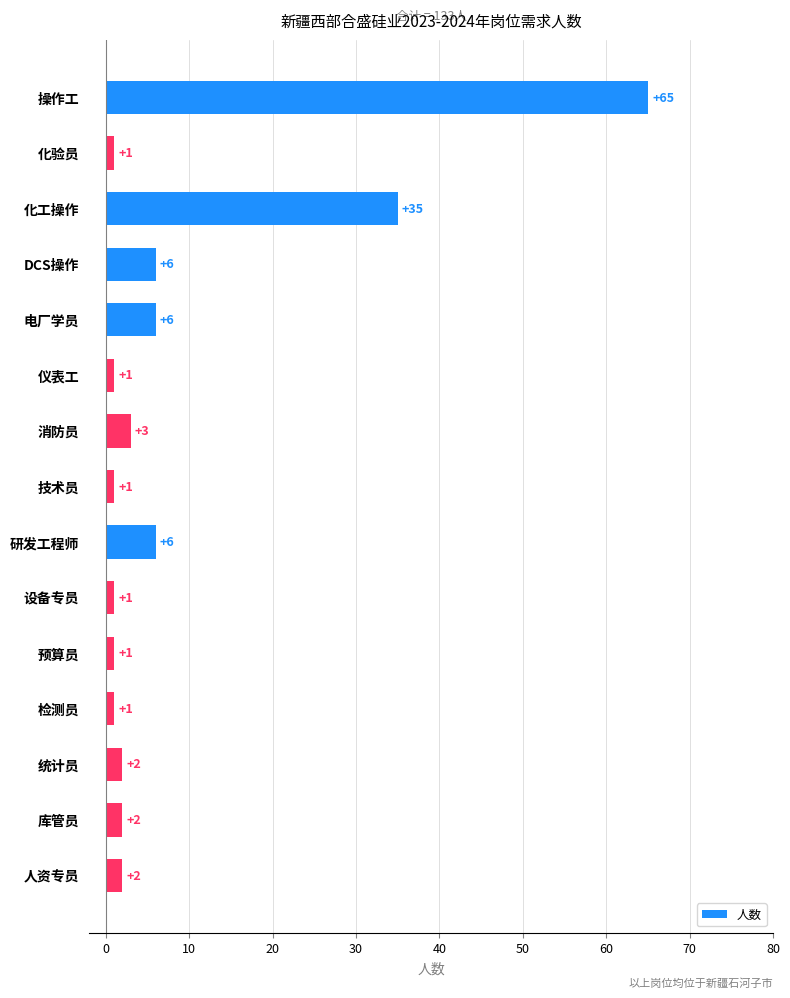

Which label corresponds to the largest value in the chart?

操作工